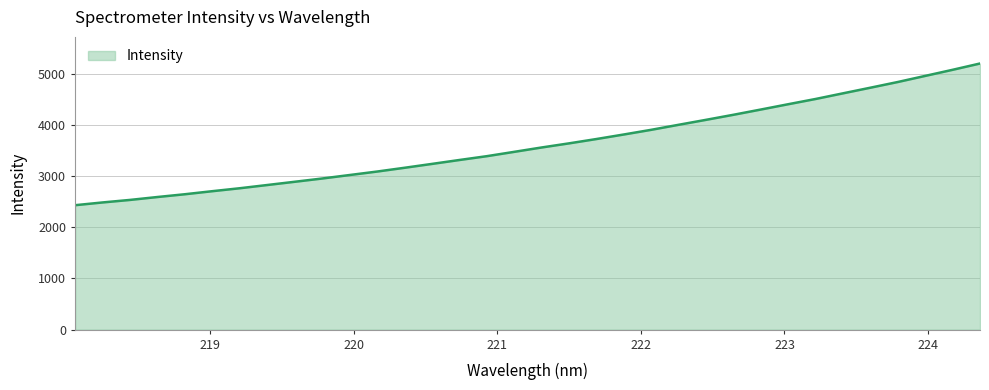

What is the greatest value displayed?

5198.8